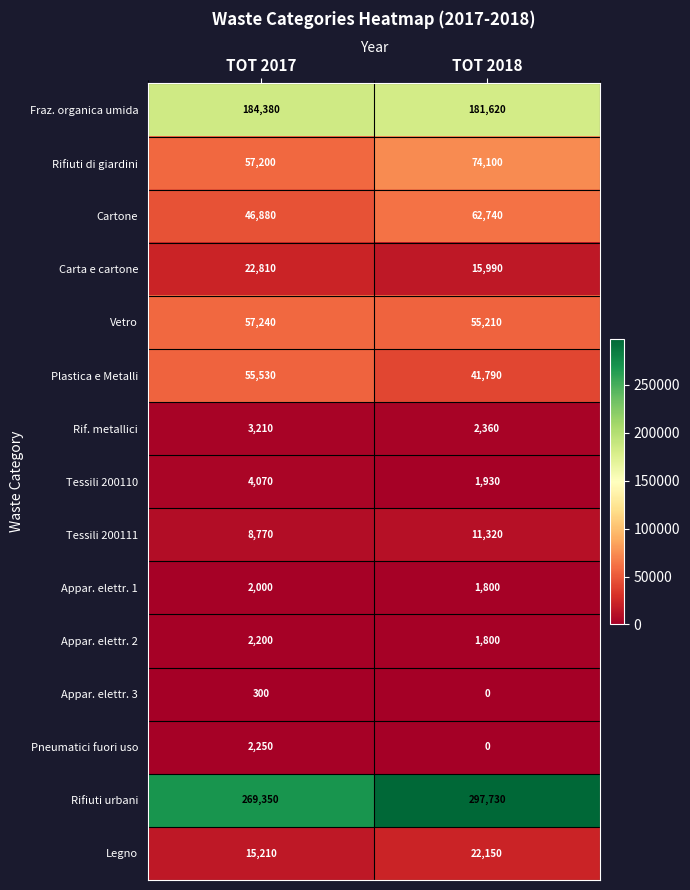

At how many categories does at least one series exceed 13200?

2